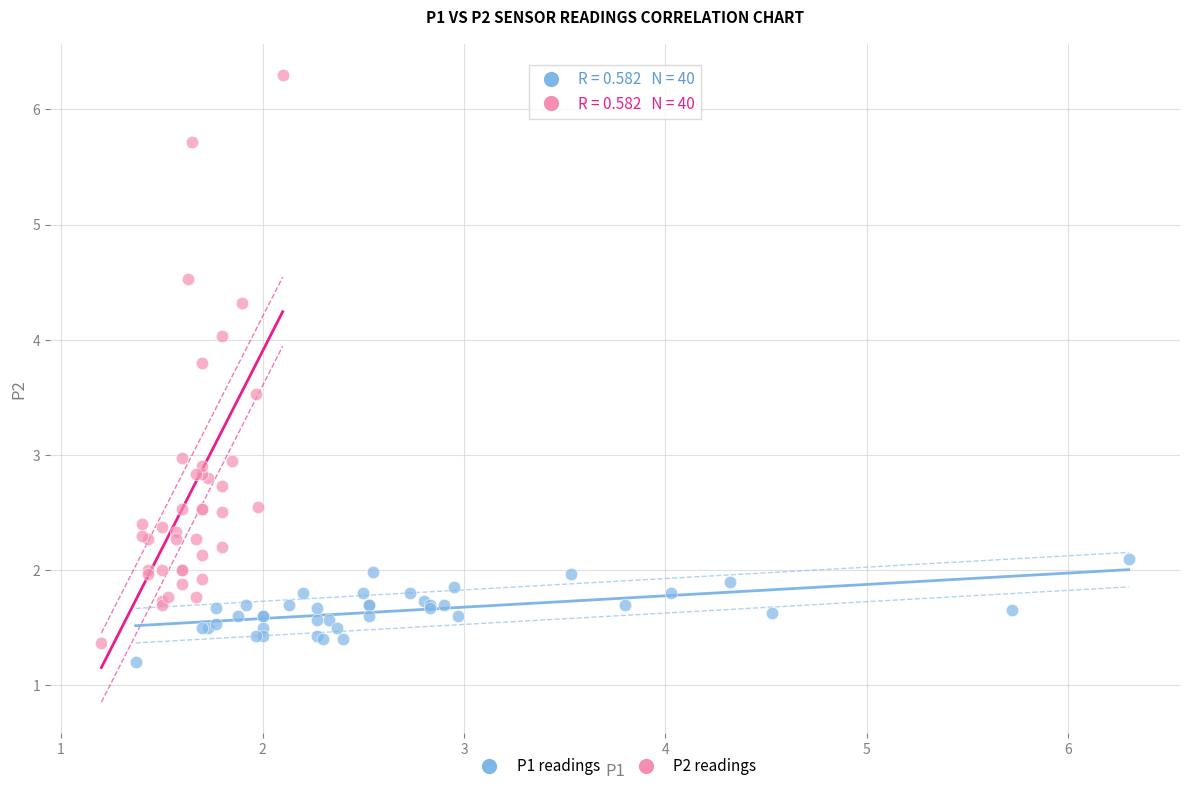

Which series has the largest Y range (max minus min)?

P2 readings